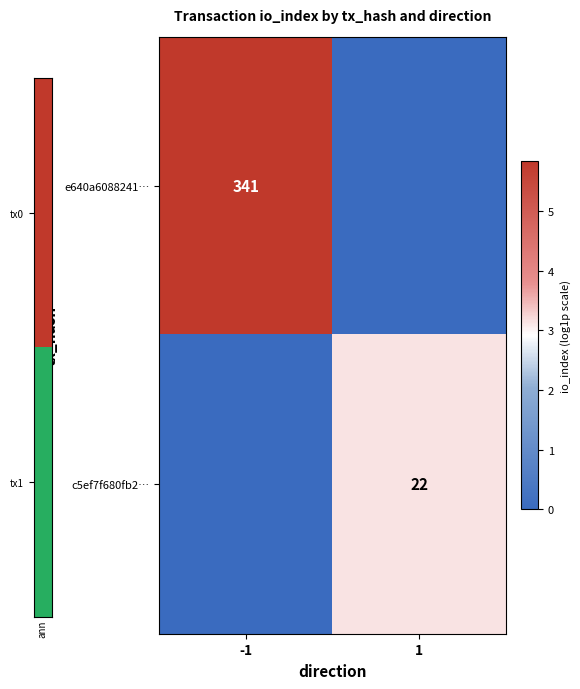

The value of e640a6088241… at -1 is 503. True or false?

False